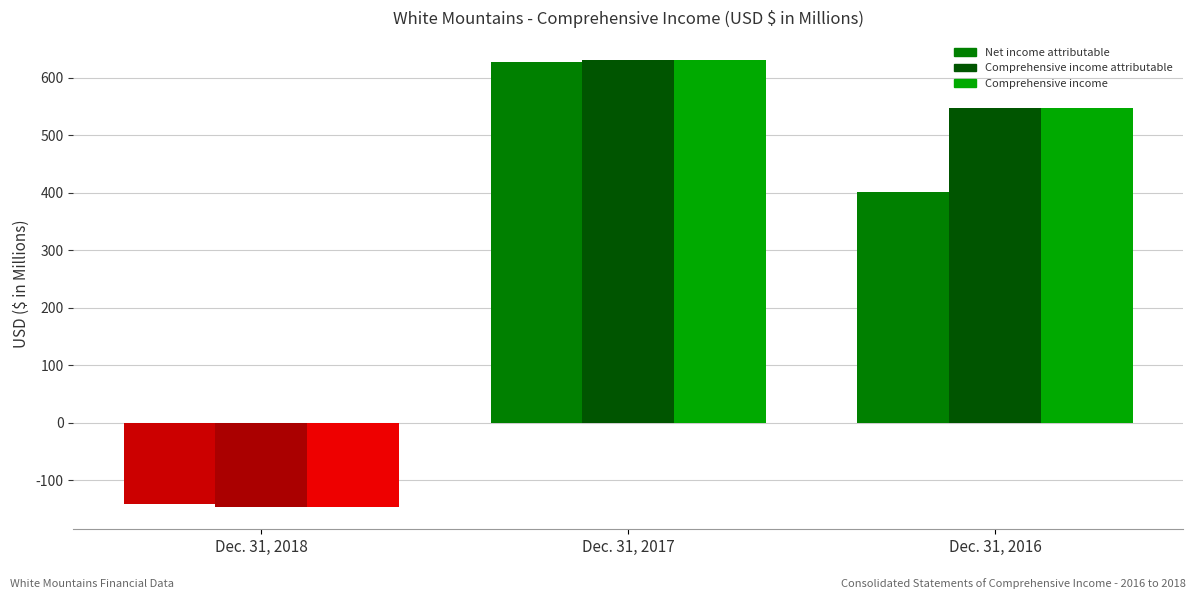

How many series are shown in this chart?

3